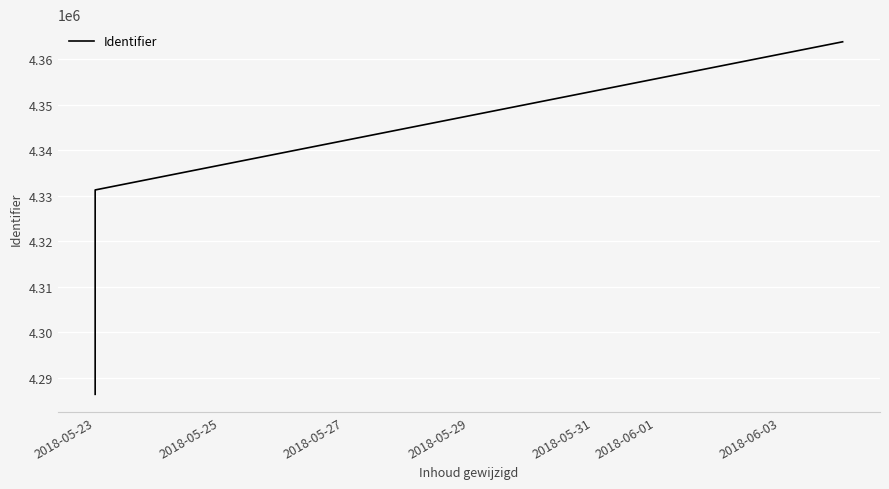

How many values are between 4286358 and 4363797?

3